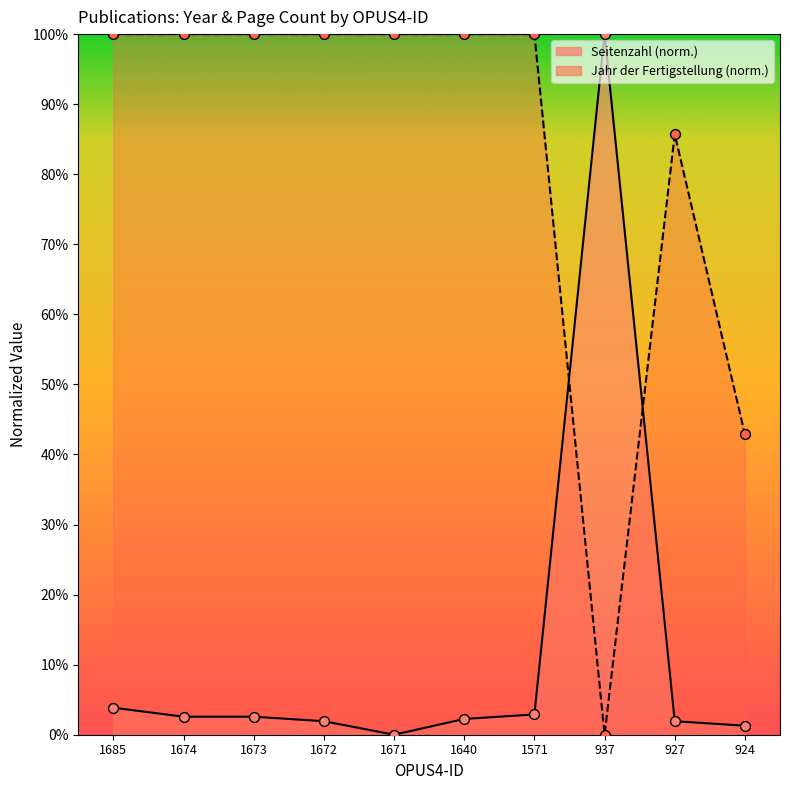

Is the value of Seitenzahl at 1685 greater than the value of Jahr der Fertigstellung at 927?

No